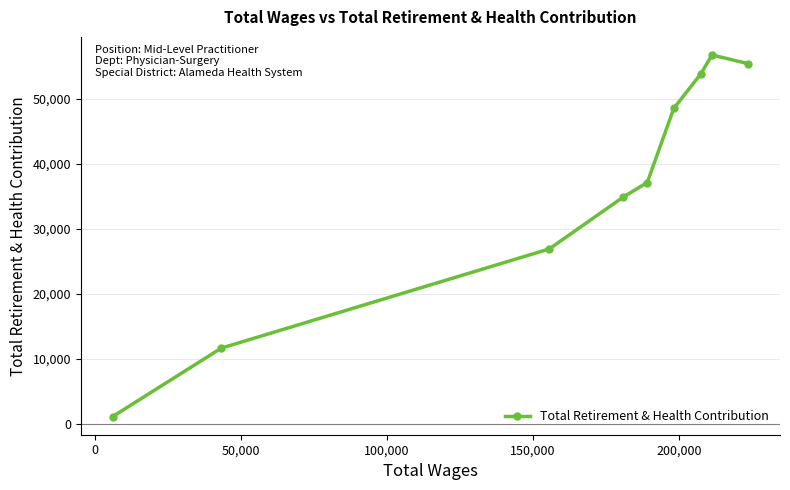

What is the difference between the maximum and minimum values?

55617